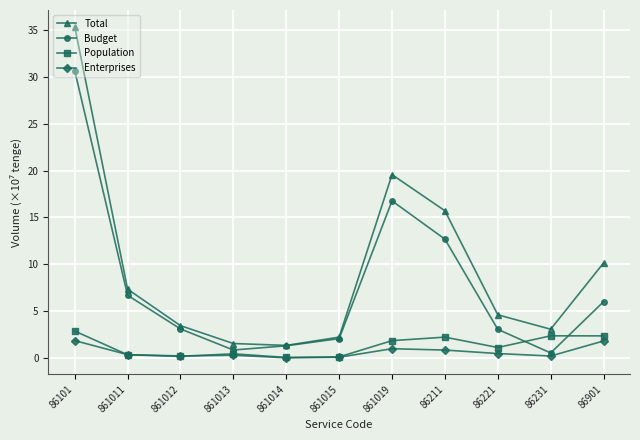

True or false: Enterprises and Total intersect in this chart.

False